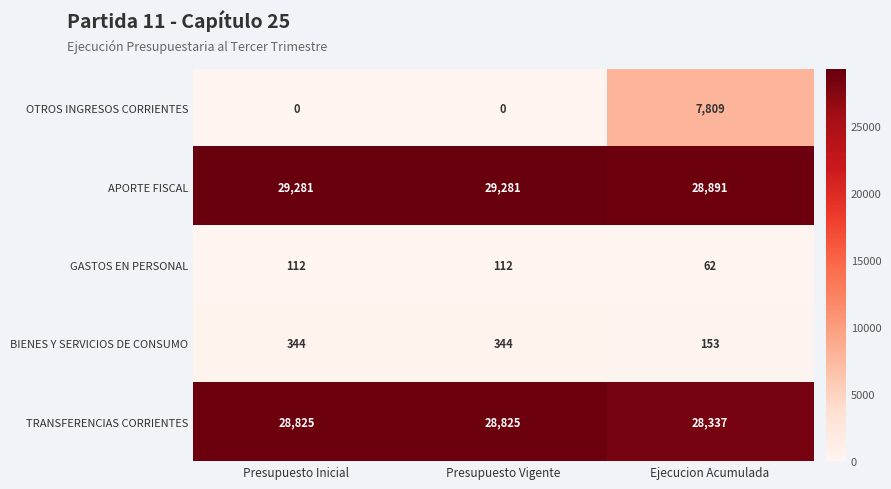

The GASTOS EN PERSONAL series shows 14 at Ejecucion Acumulada. True or false?

False